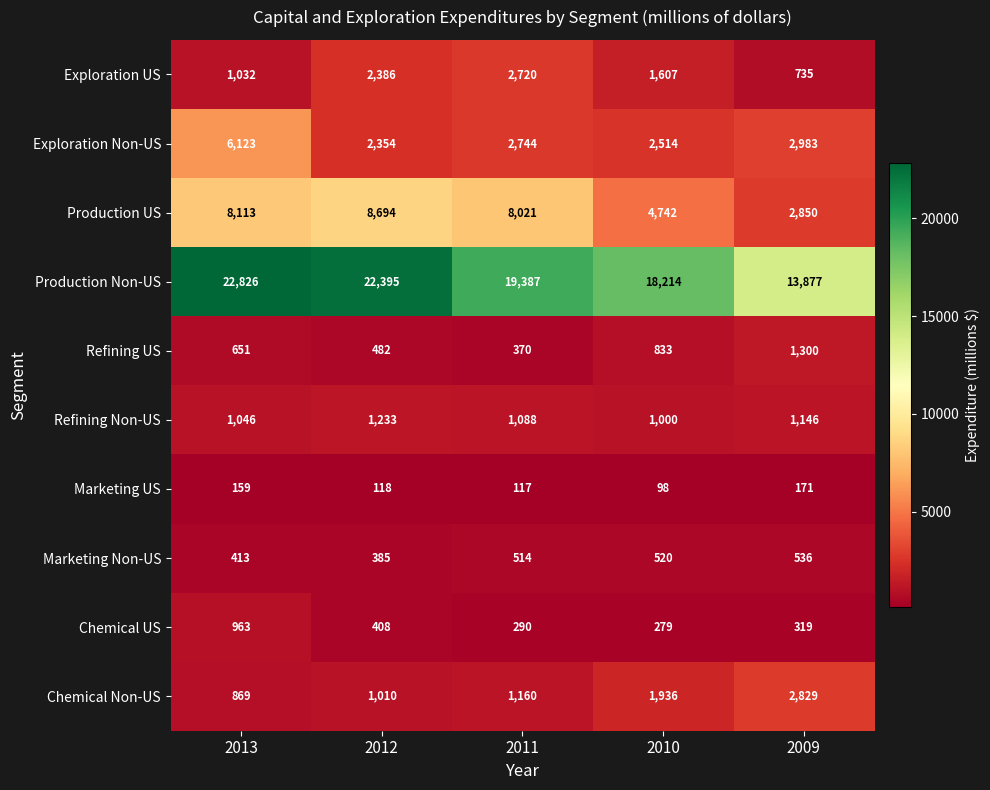

At which label does Marketing US first exceed 118?

2013